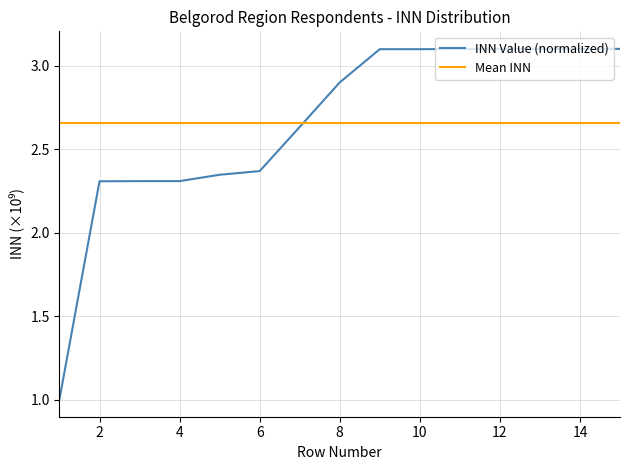

Which series has the largest range (max minus min)?

INN Value (normalized)